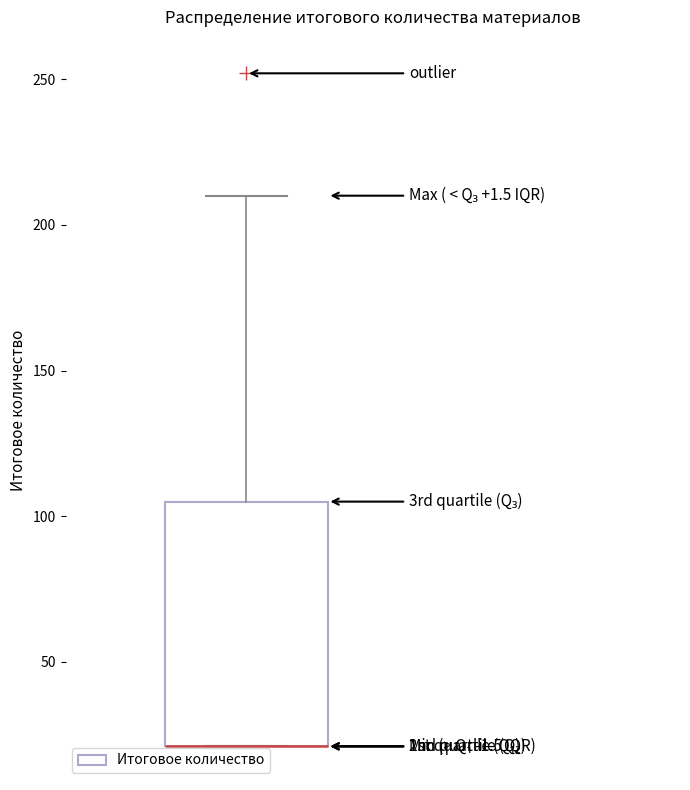

Transcribe this box plot: give where the median line is, the range the box spans, and where the two whiskers end, as read against the y-axis. The values are not printed on the chart, so give them approximately, as read against the axis.

median 20 (drawn on the box's lower edge), box 20 to 105, whiskers 20 to 210